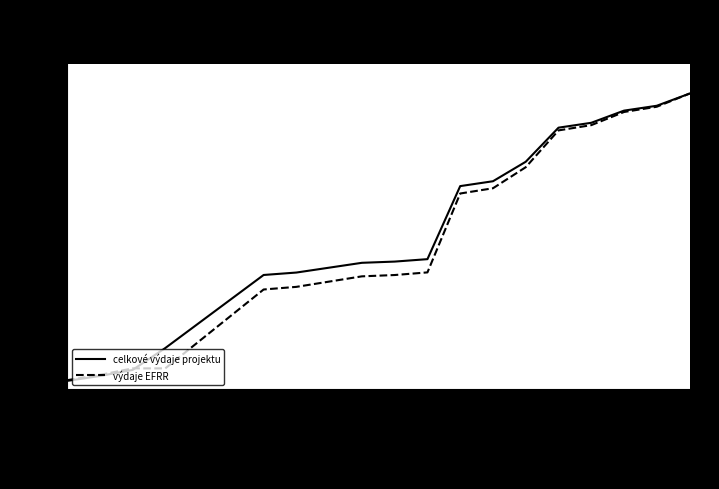

Which series has the largest range (max minus min)?

celkové výdaje projektu